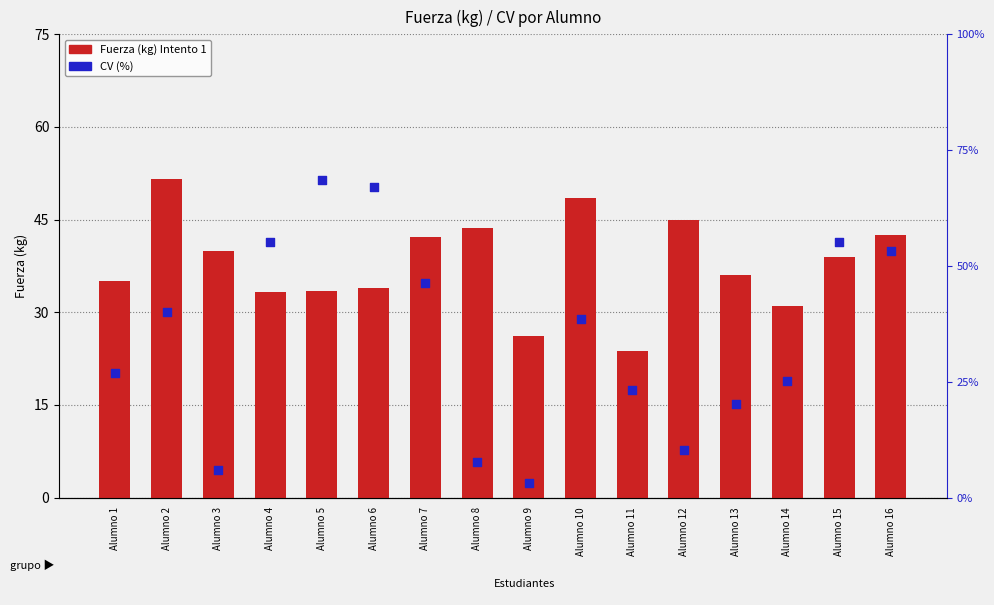

Which series has the widest spread of Y values?

Fuerza (kg) Intento 1